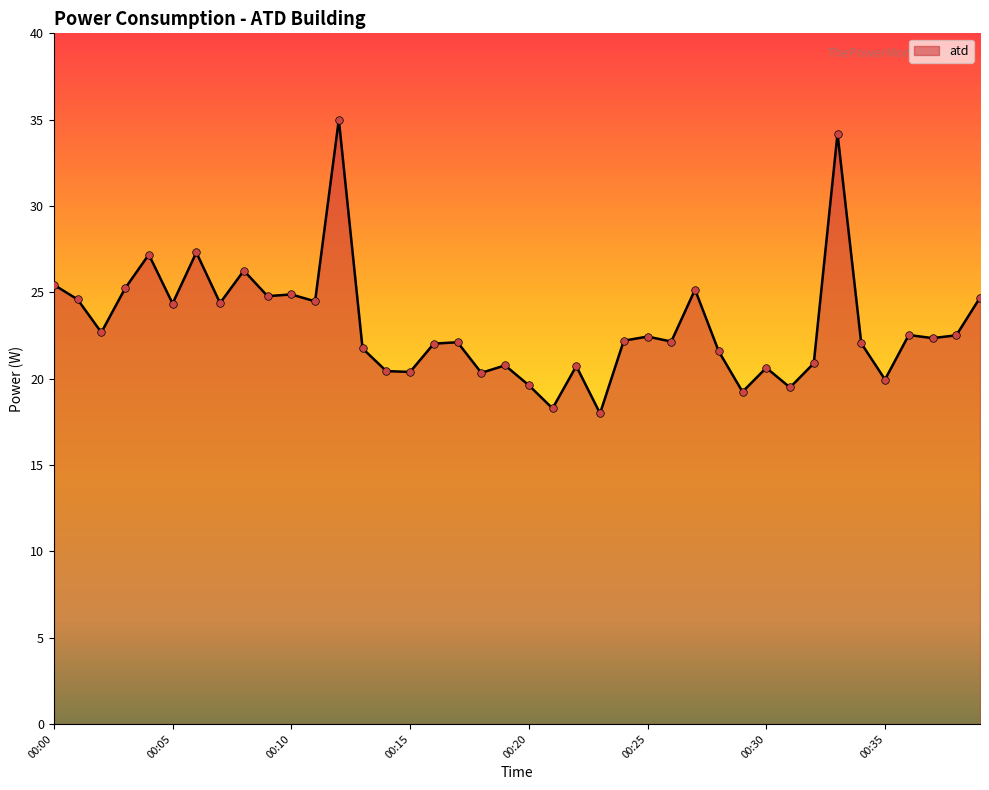

What is the maximum value shown in the chart?

35.0